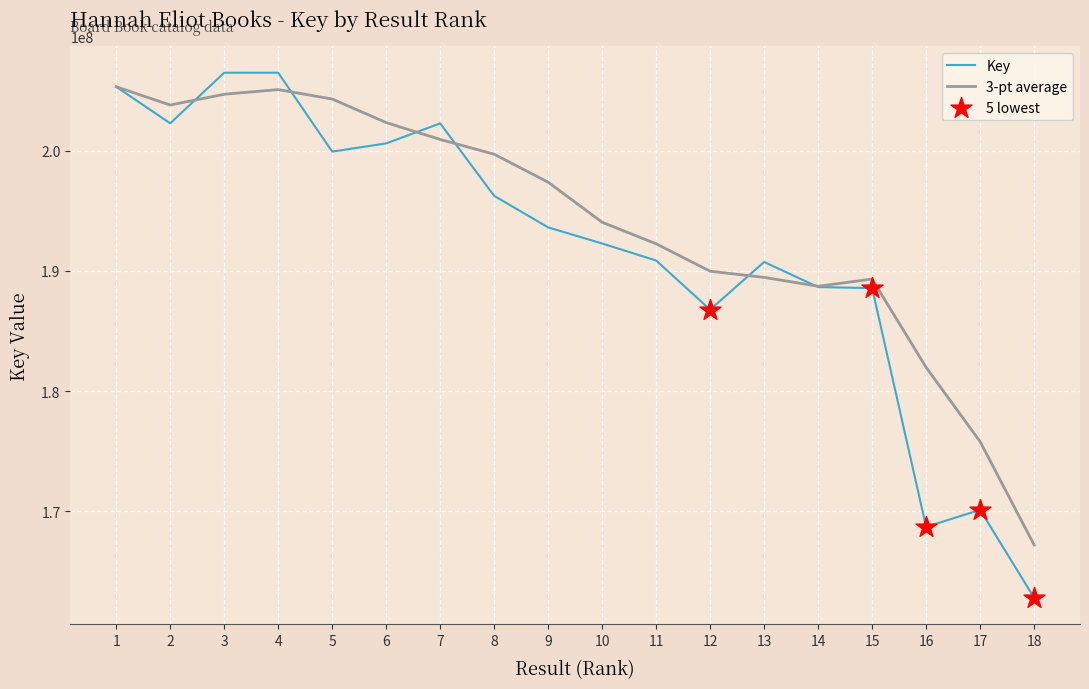

Between 7 and 15, which series saw the biggest shift?

Key